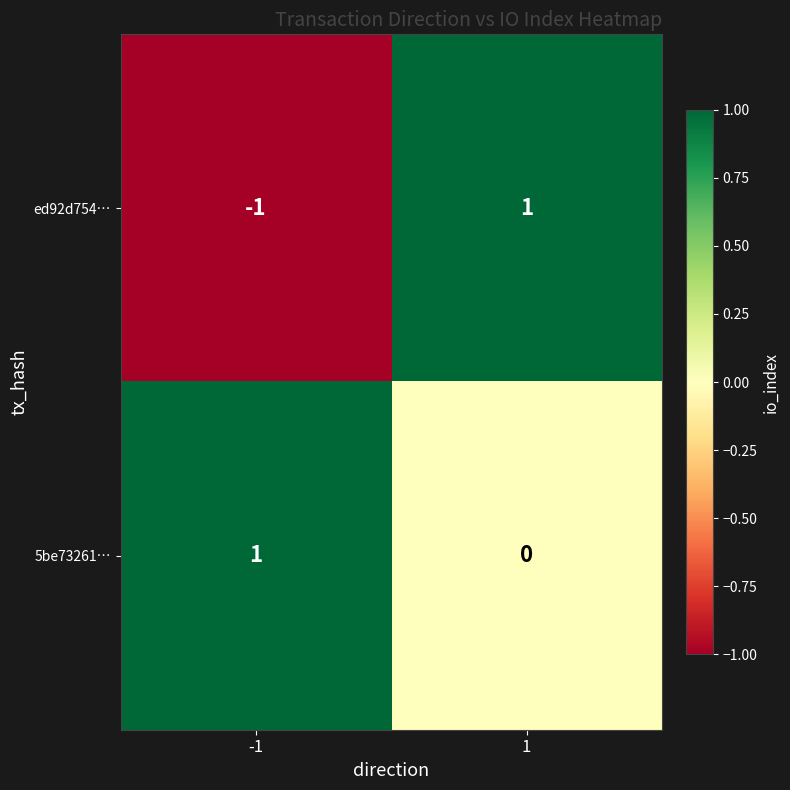

Count the ed92d754… values in the range -1 to 1.

2